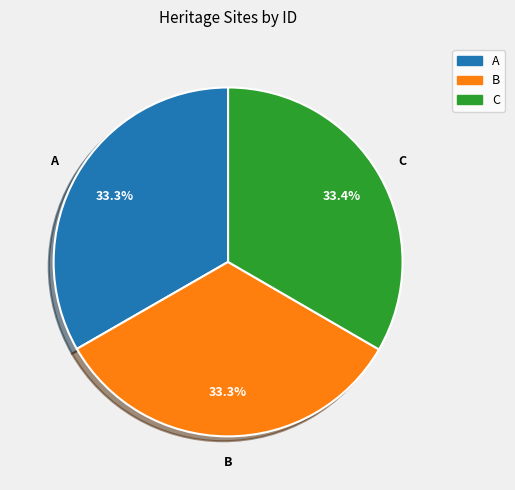

Is there any slice that represents more than half of the pie?

No